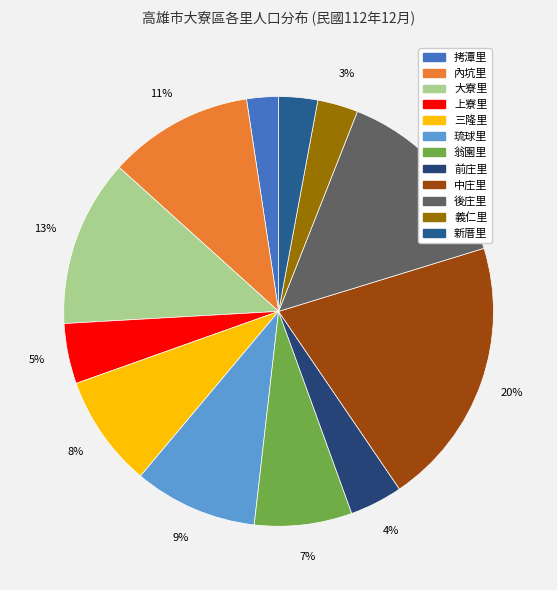

Count the number of slices in the pie.

12